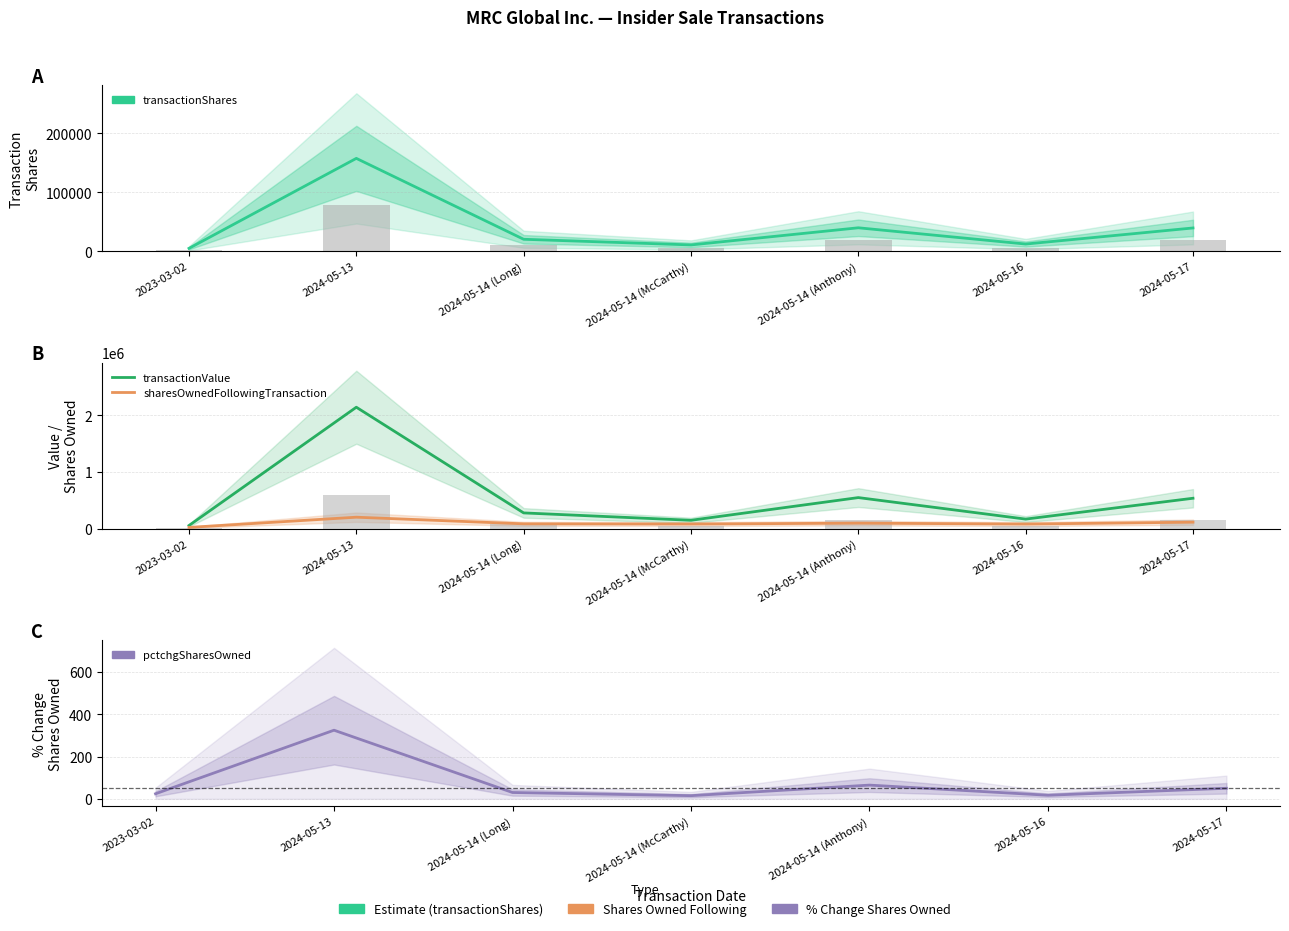

What is the average value of the pctchgSharesOwned series?

75